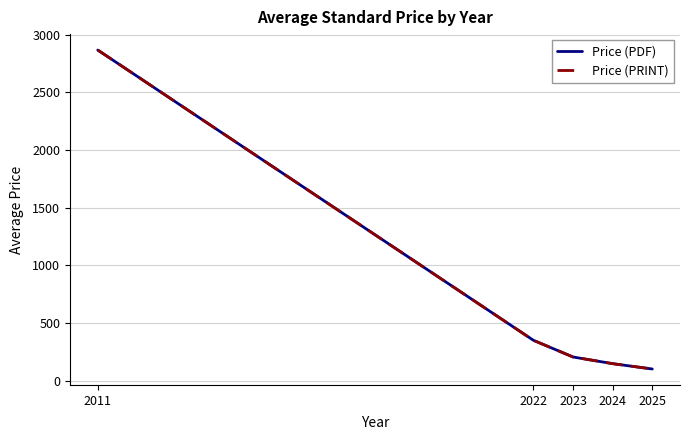

What value does the Price (PRINT) series have at 2025?

100.3